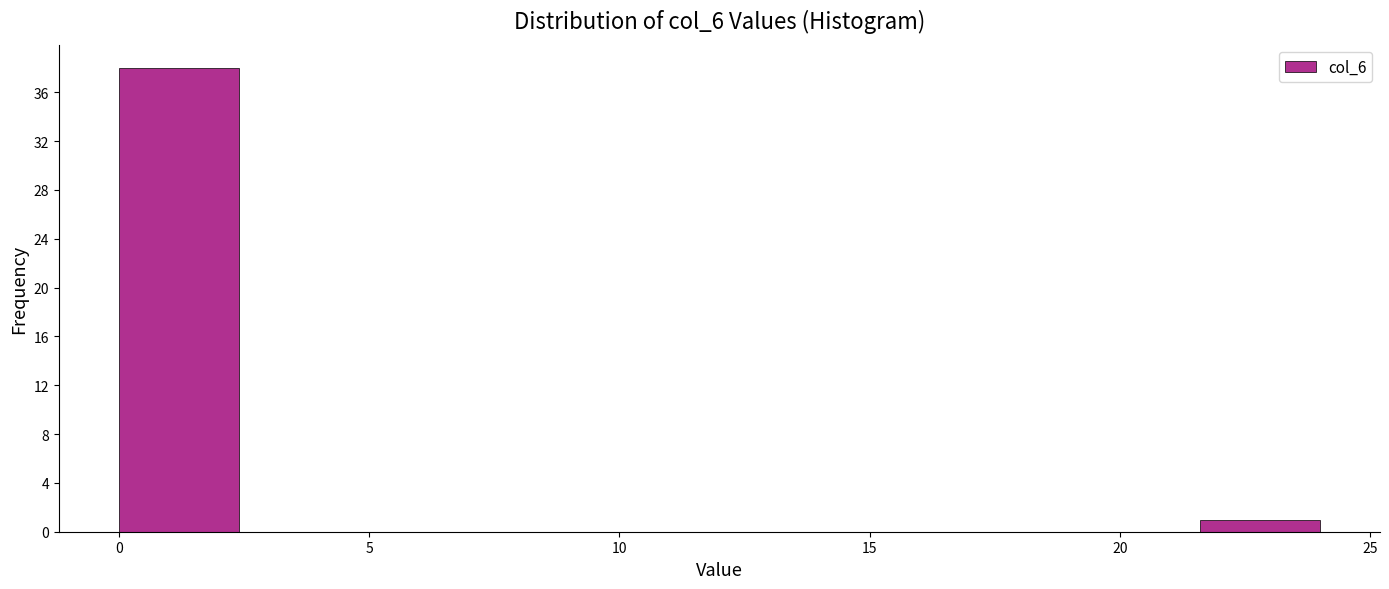

Reading left to right, list every bar in this chart as the range it spans on the x-axis followed by its height. Neither the bar edges nor the heights are printed on the chart, so give them approximately, as read against the axes.

0.0 to 2.4: 38
2.4 to 4.8: 0
4.8 to 7.2: 0
7.2 to 9.6: 0
9.6 to 12.0: 0
12.0 to 14.4: 0
14.4 to 16.8: 0
16.8 to 19.2: 0
19.2 to 21.6: 0
21.6 to 24.0: 1